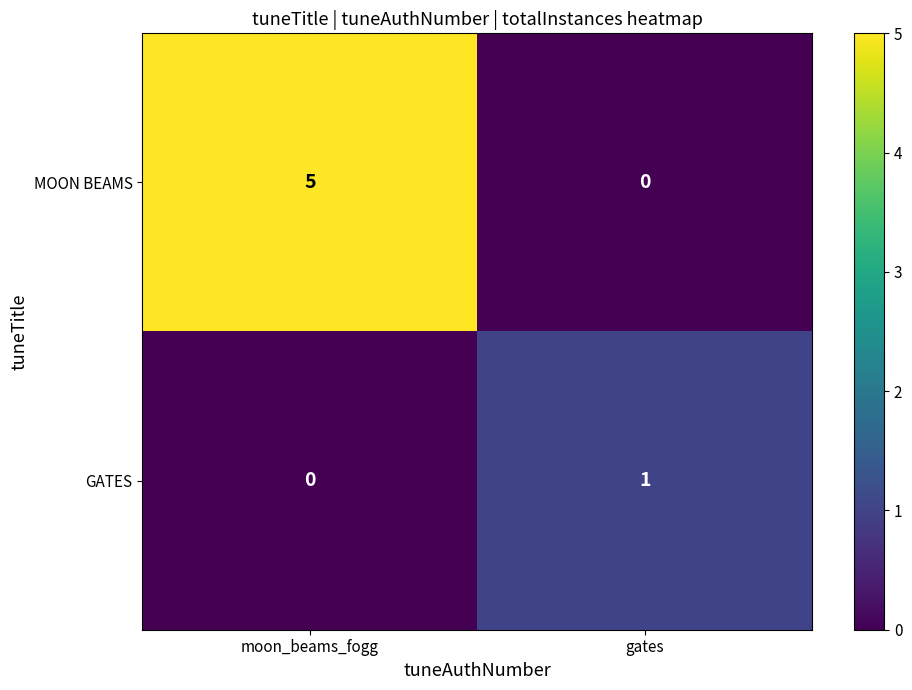

Which series has the widest spread of values?

MOON BEAMS